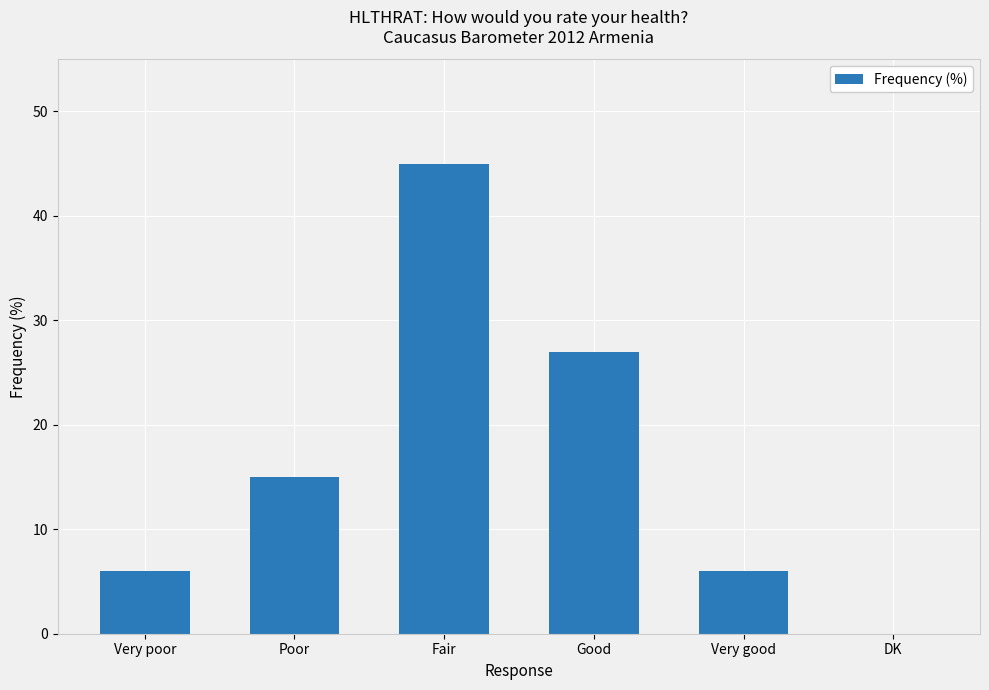

What is the sum of the values at Fair and DK?

45